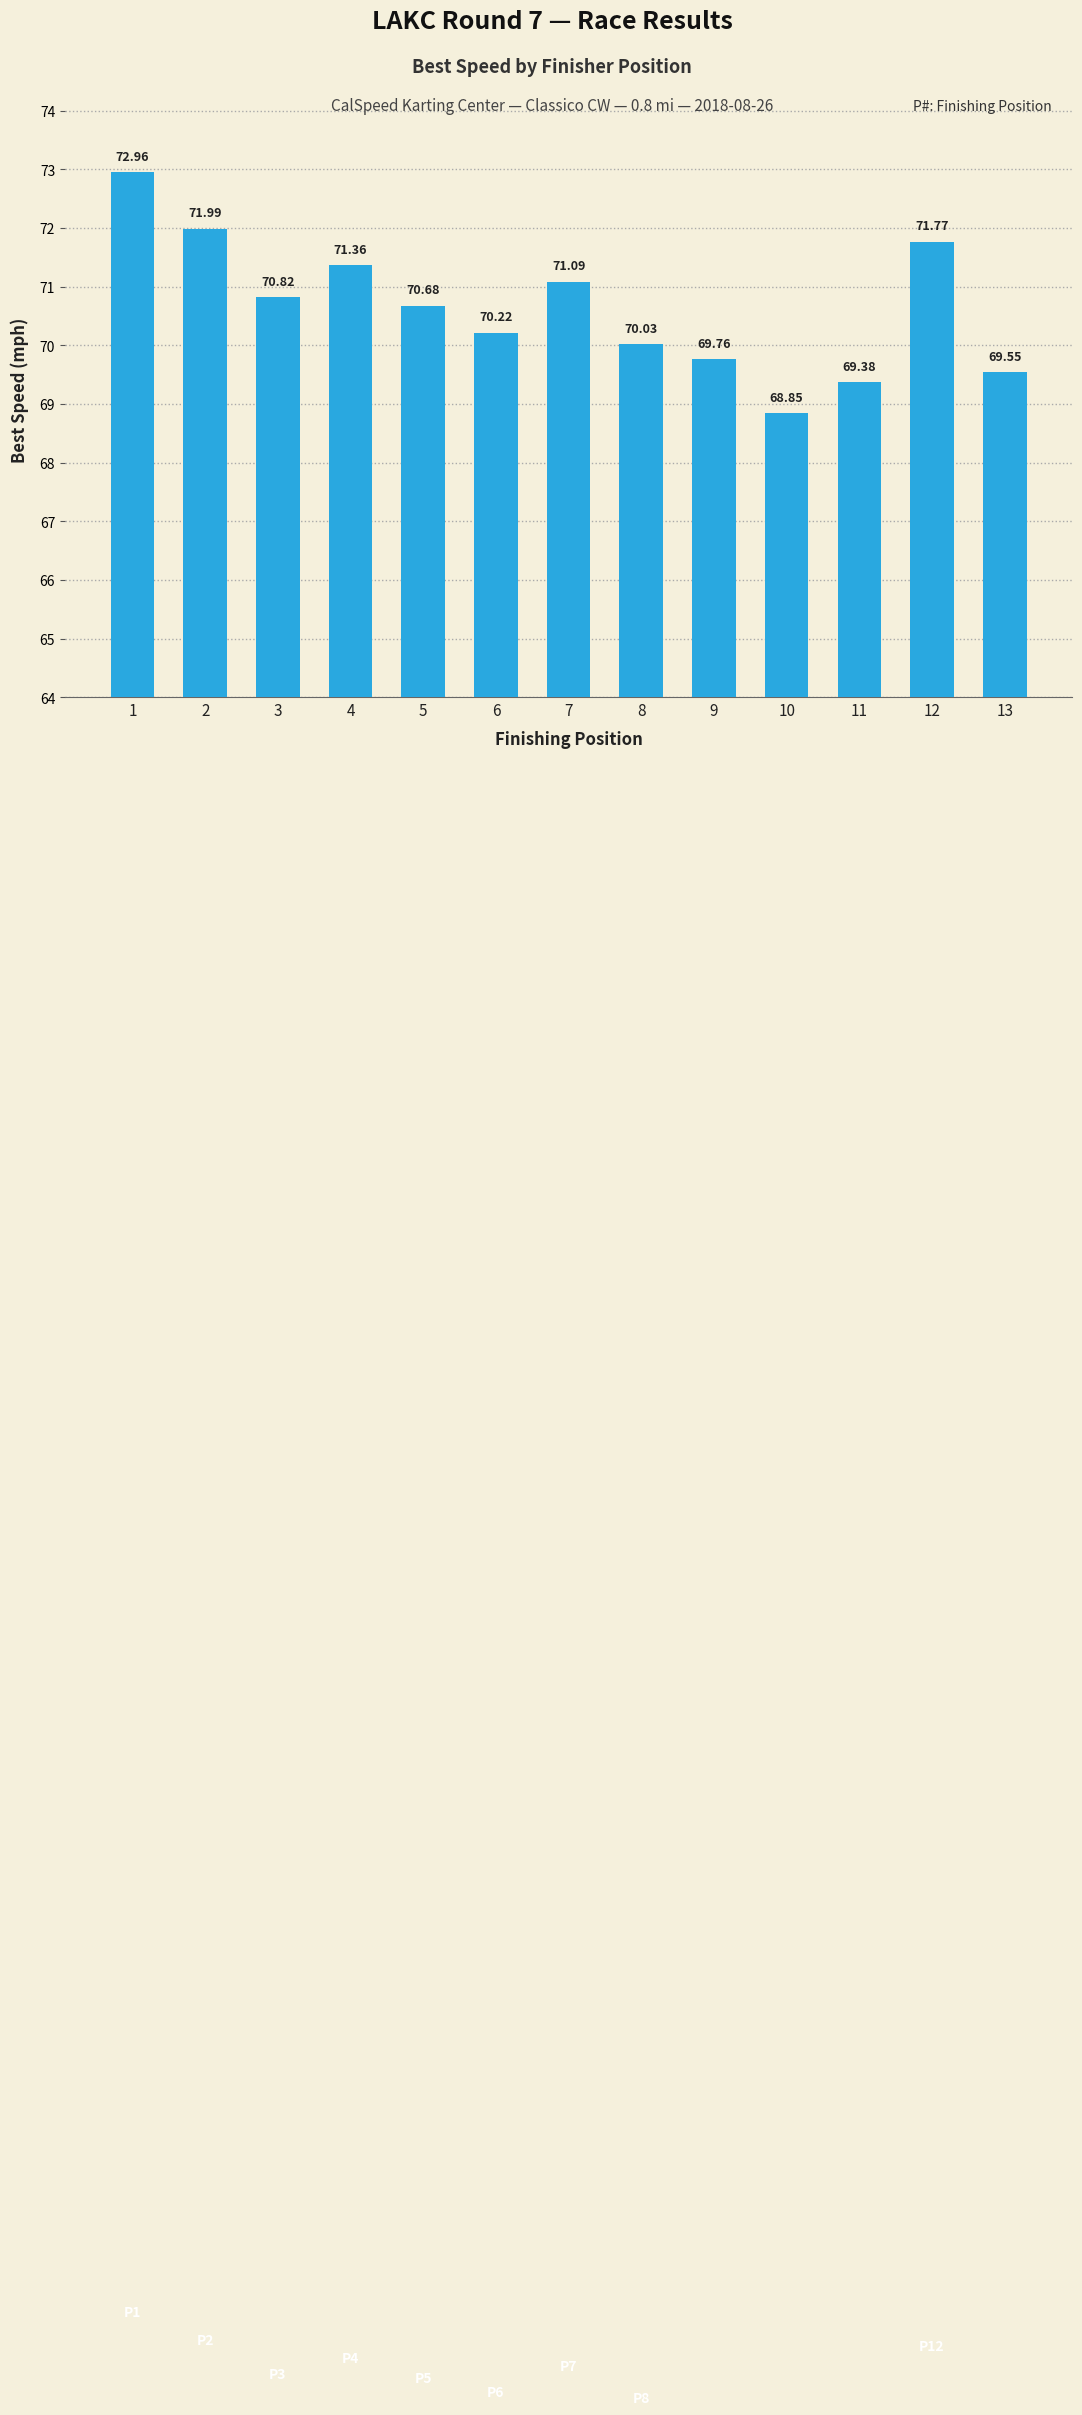

How many bars are there in total?

13